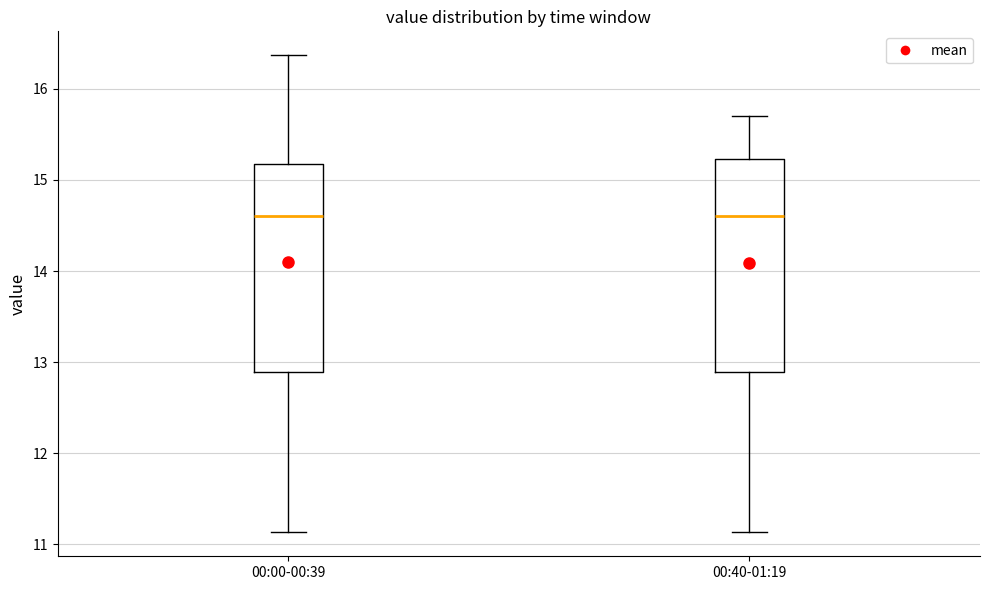

Reading left to right, transcribe this box plot: for each box, give where its median line is, the range the box spans, and where its two whiskers end, as read against the y-axis. The values are not printed on the chart, so give them approximately, as read against the axis.

00:00-00:39: median 14.6, box 12.9 to 15.2, whiskers 11.1 to 16.4
00:40-01:19: median 14.6, box 12.9 to 15.2, whiskers 11.1 to 15.7